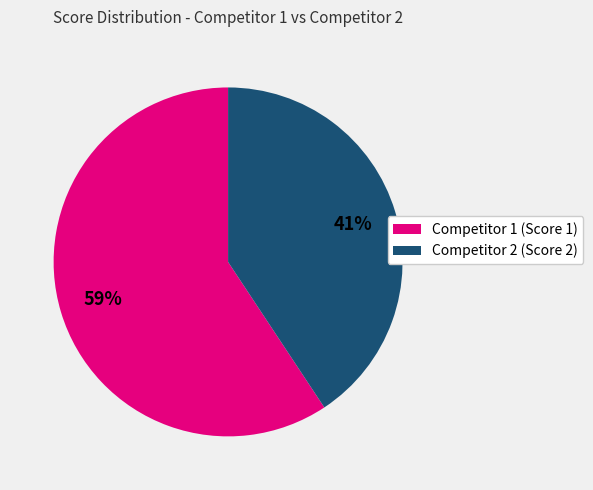

To the nearest percent, what is the average slice percentage?

50%